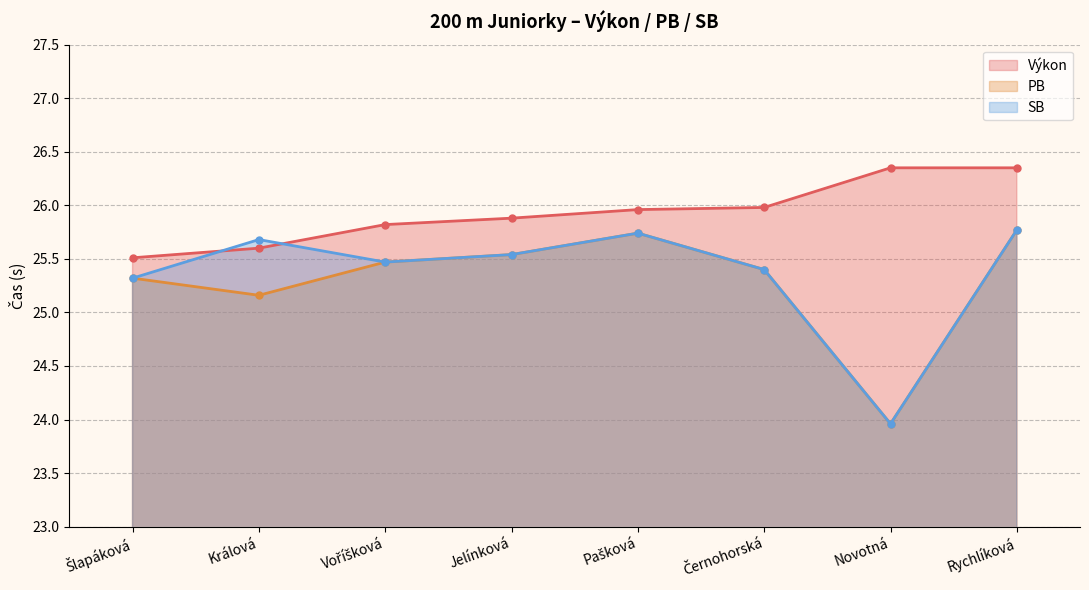

What is the spread (max minus min) of values at Králová?

0.5